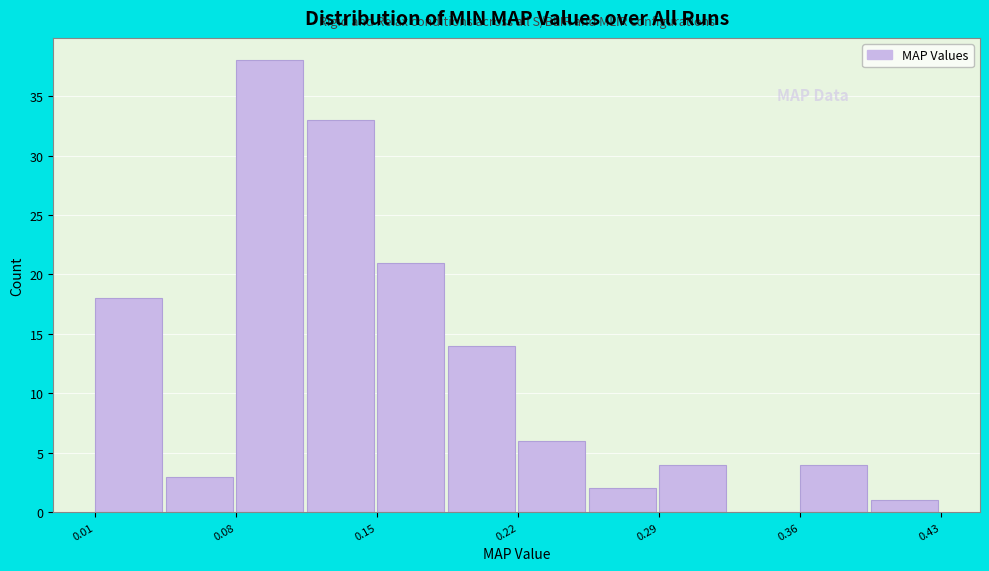

Around what value on the x-axis is the tallest bar? Give the approximate position of its centre, as read against the axis.

0.09